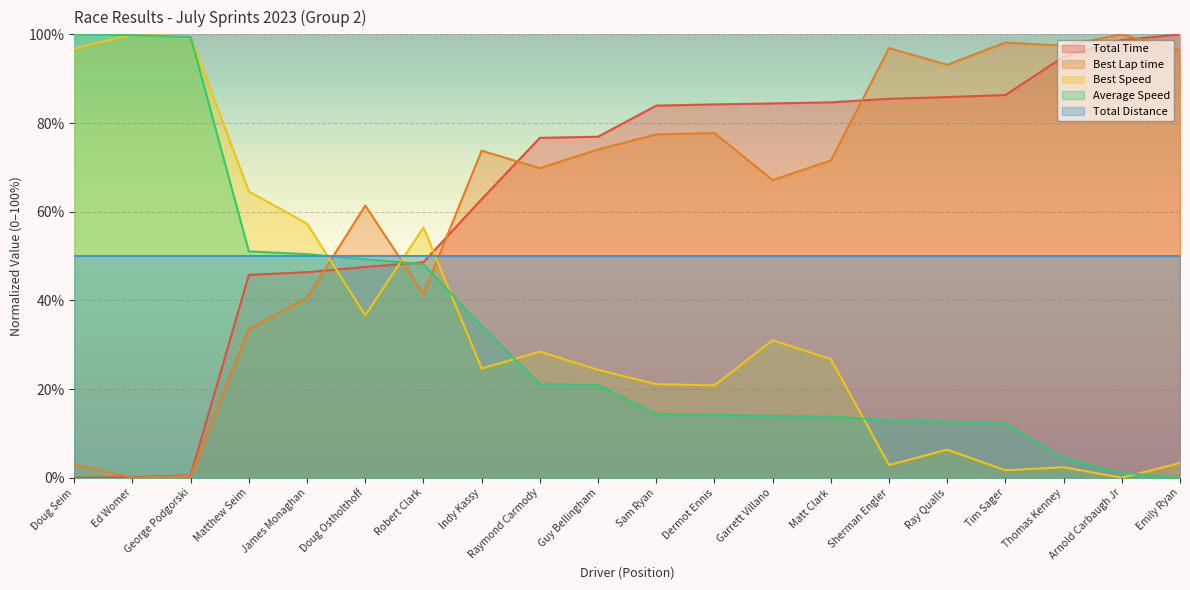

At which category is the sum across all series the highest?

Ed Womer